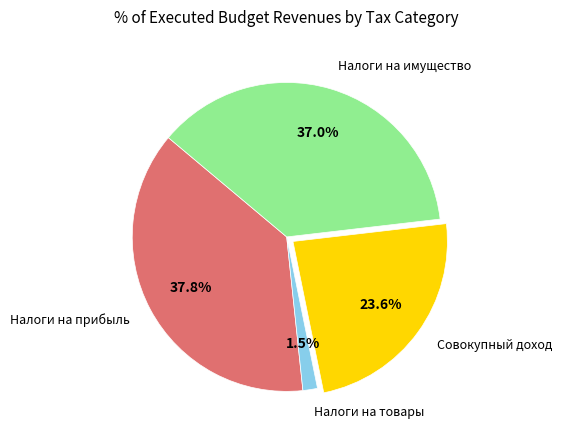

To the nearest percent, what is the difference between the largest and smallest slice percentages?

36%